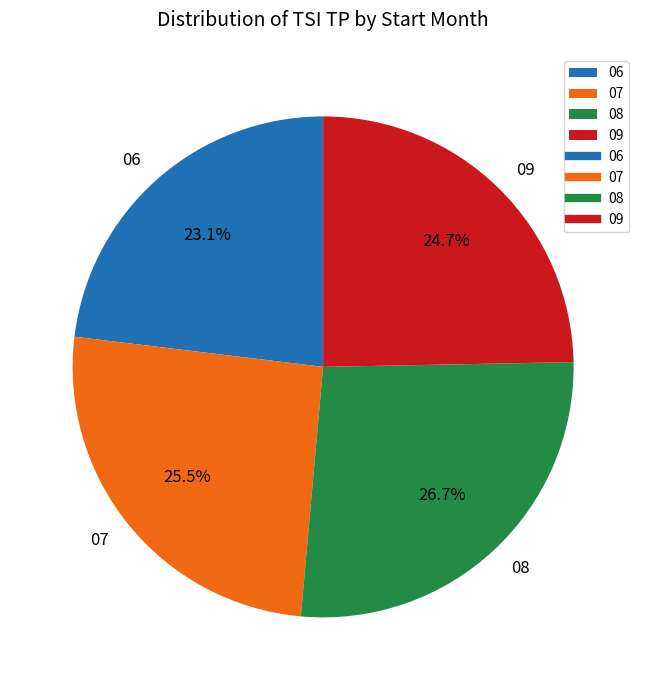

True or false: 06 accounts for 33% of the total.

False